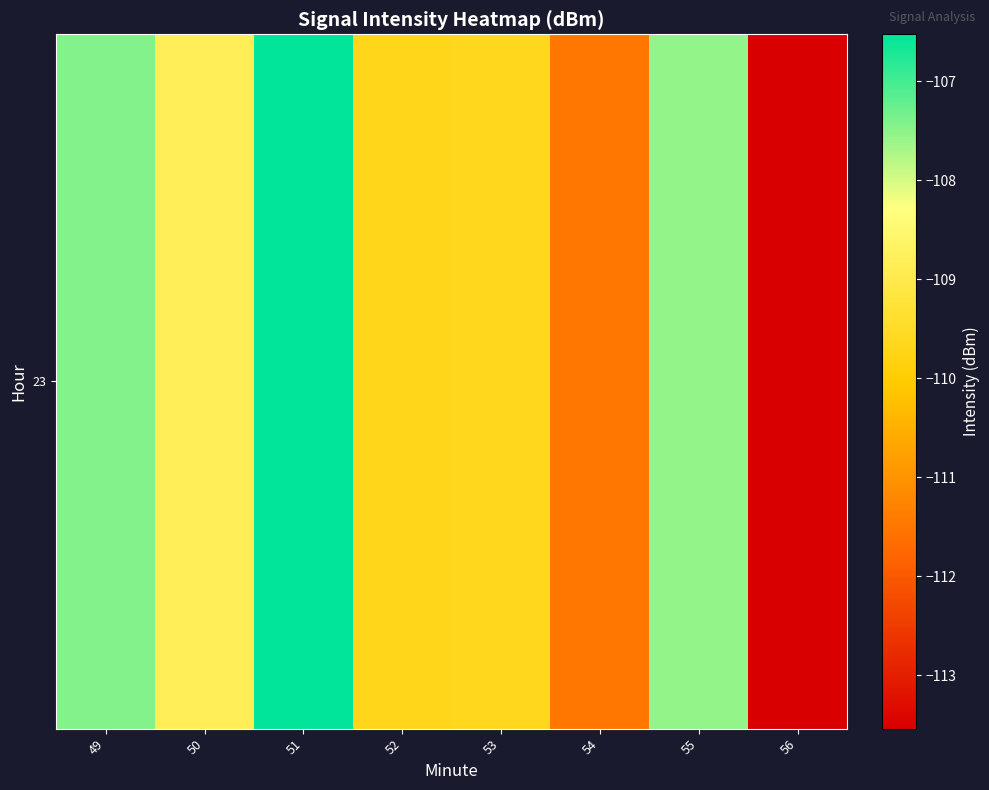

Reading left to right, list all the values displayed in this chart.

-107.4	-108.8	-106.5	-109.7	-109.6	-111.5	-107.6	-113.5